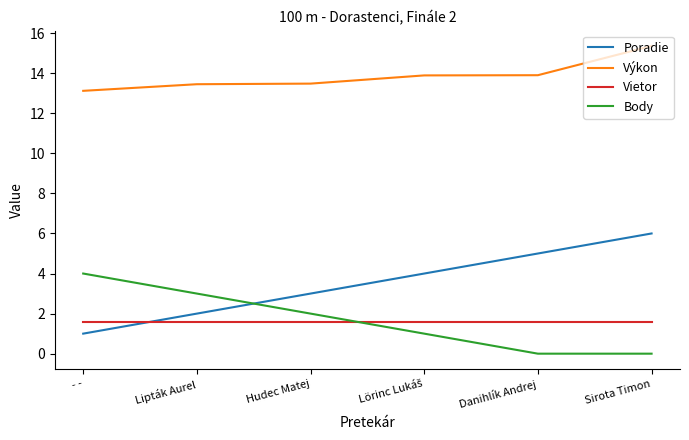

What are all the series names shown in the legend?

Poradie, Výkon, Vietor, Body